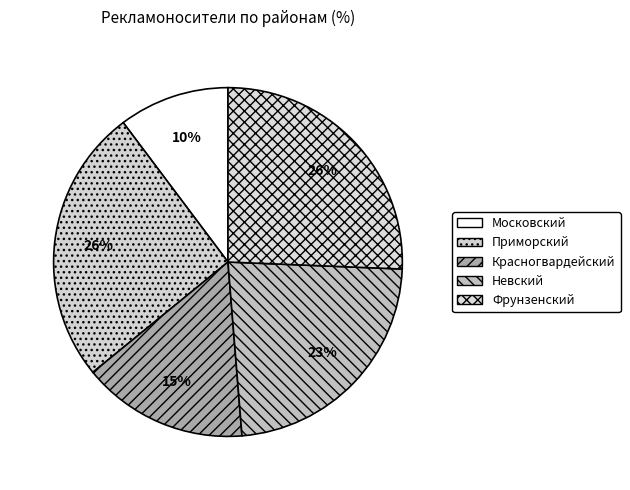

Does Невский account for over 50% of the chart?

No